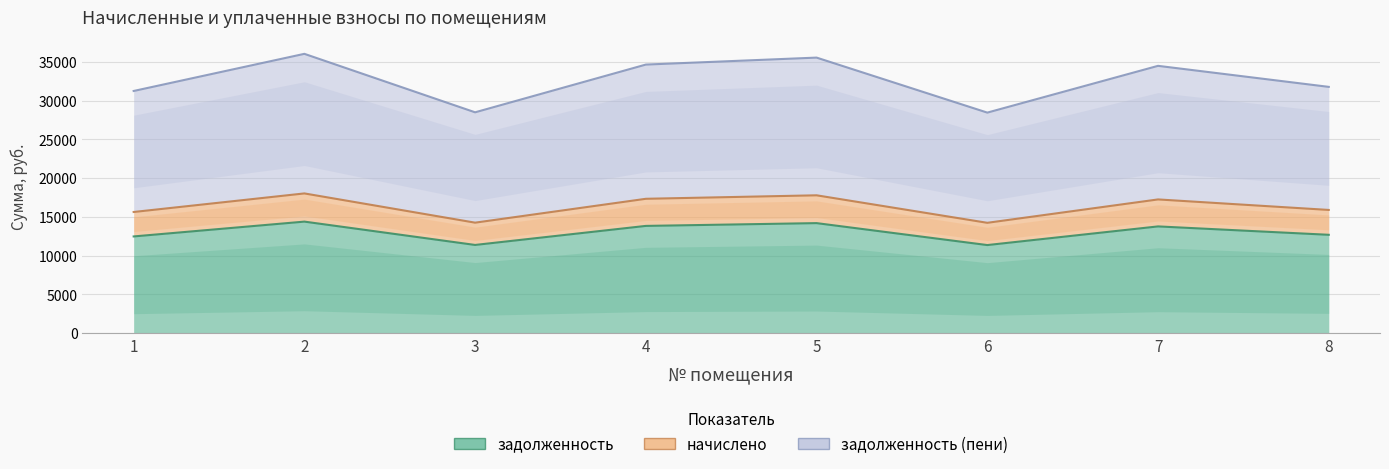

How many series are shown in this chart?

3